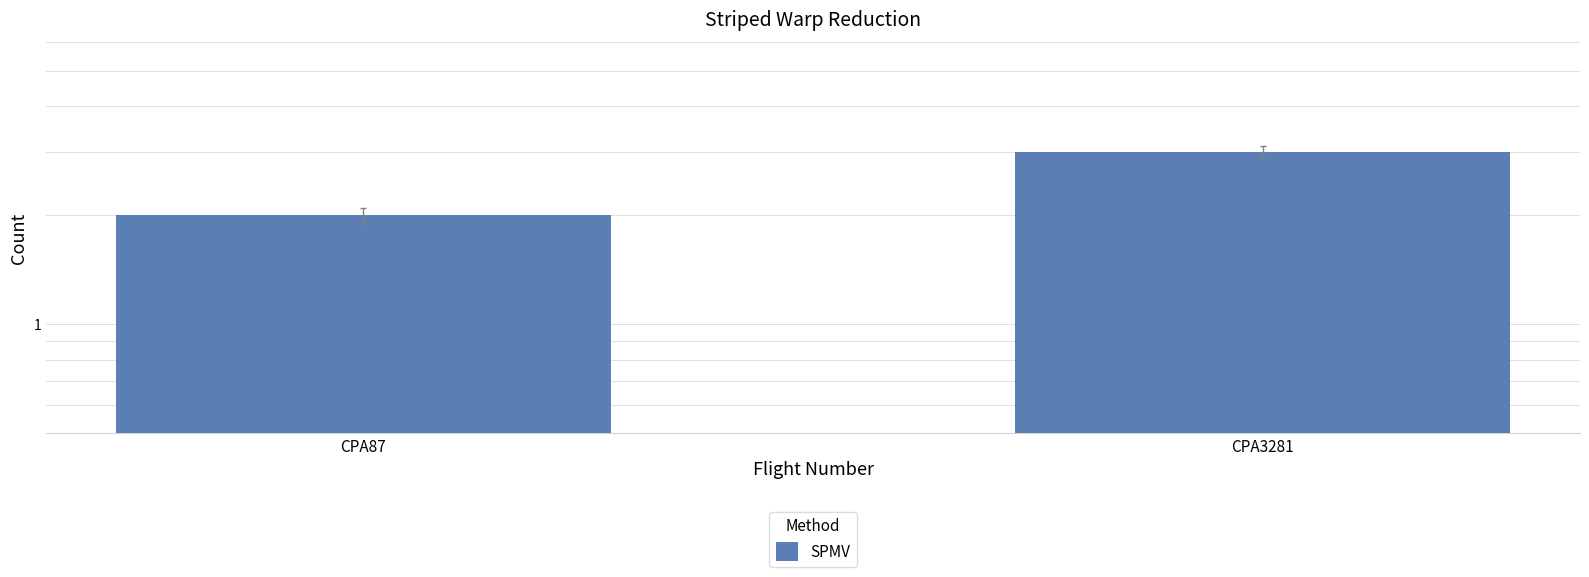

What is the average value?

2